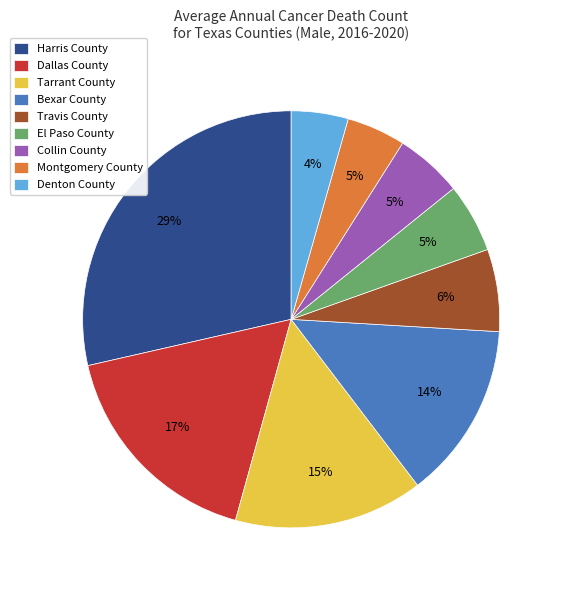

Which has a higher value, Tarrant County or Bexar County?

Tarrant County